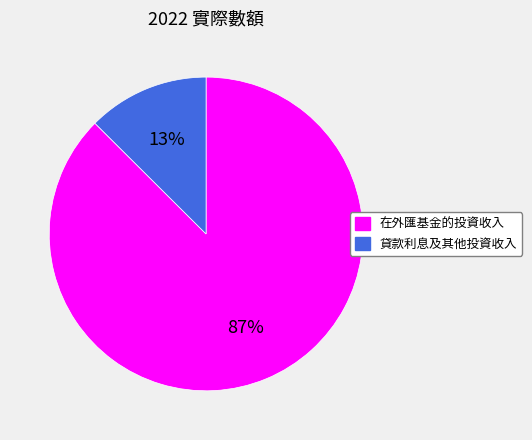

True or false: 貸款利息及其他投資收入 accounts for 13% of the total.

True